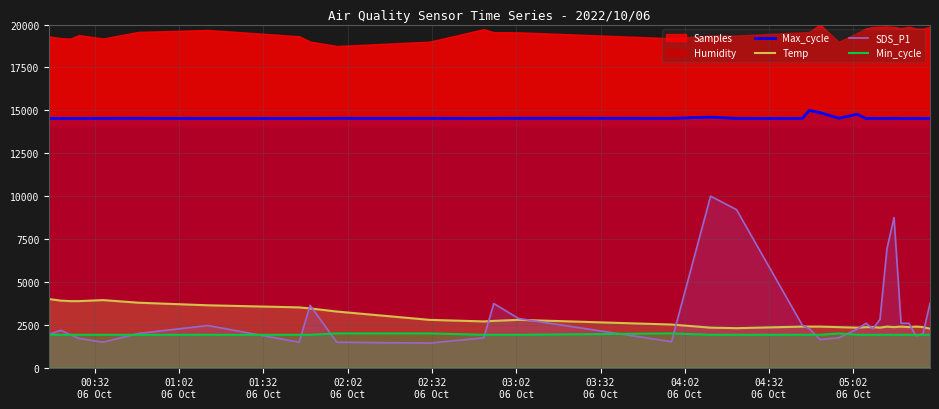

In Temp, how many points are higher than both neighbors (excluding endpoints)?

5